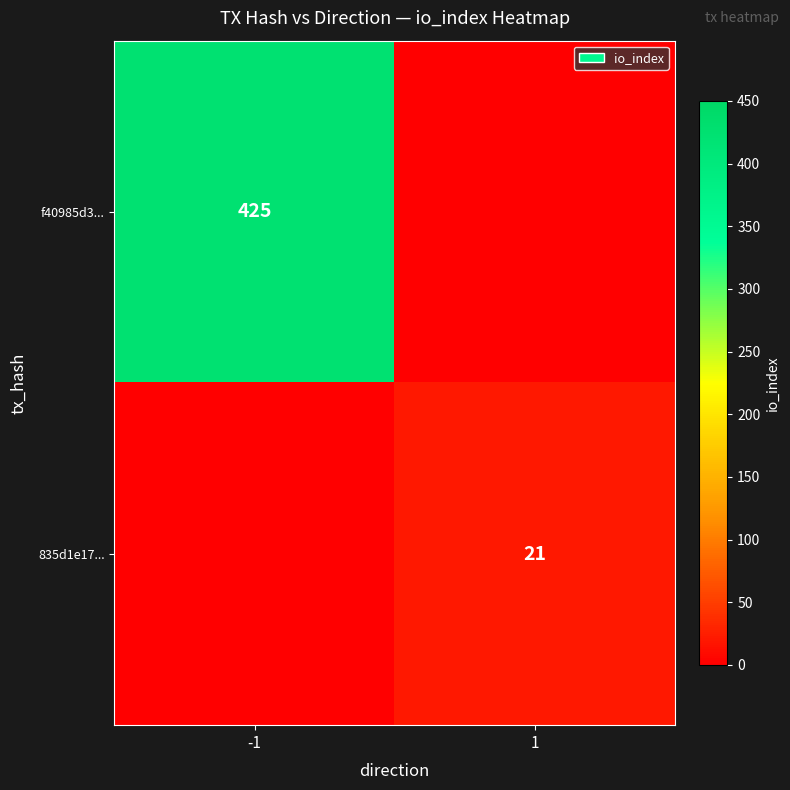

Between -1 and 1, which is larger?

-1